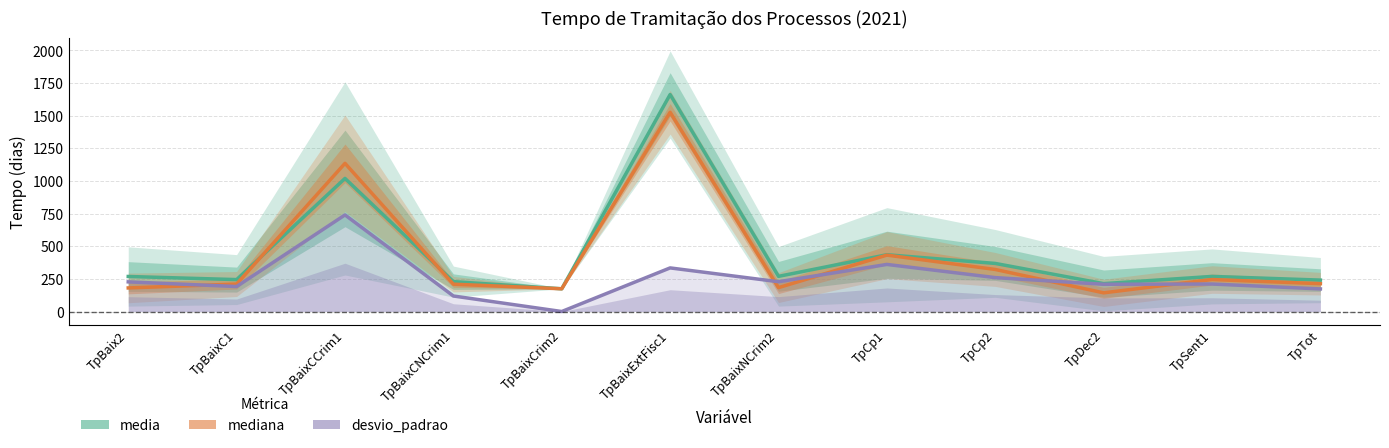

Between TpBaixNCrim2 and TpBaixCNCrim1, which is larger?

TpBaixNCrim2